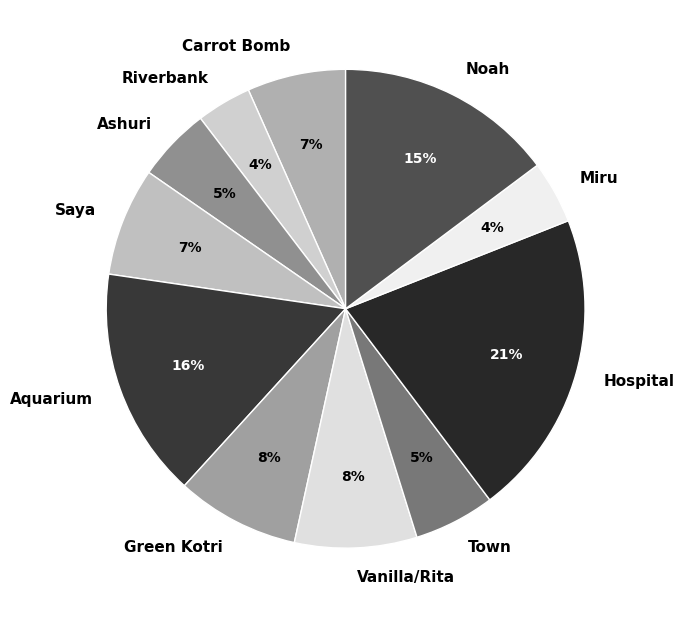

Is it true that Carrot Bomb is 14% of the pie?

False